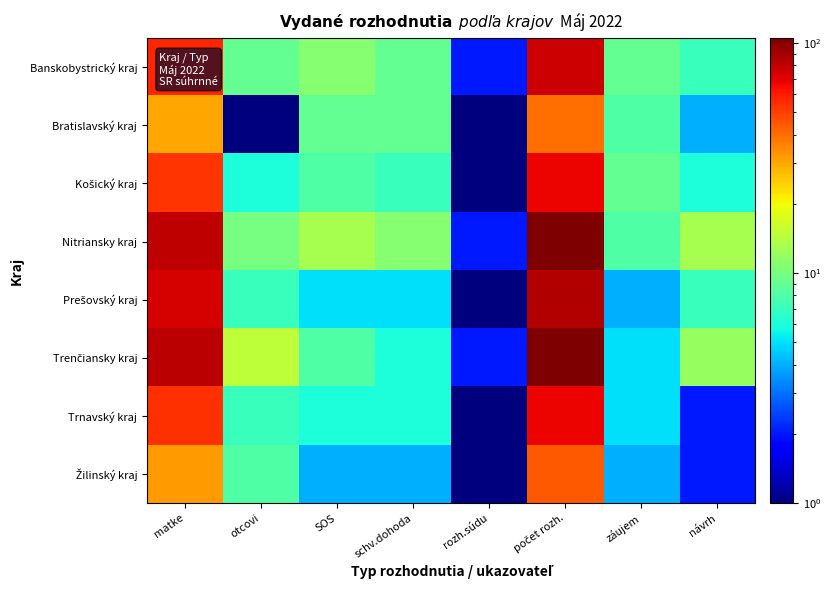

At how many categories does at least one series exceed 18?

2